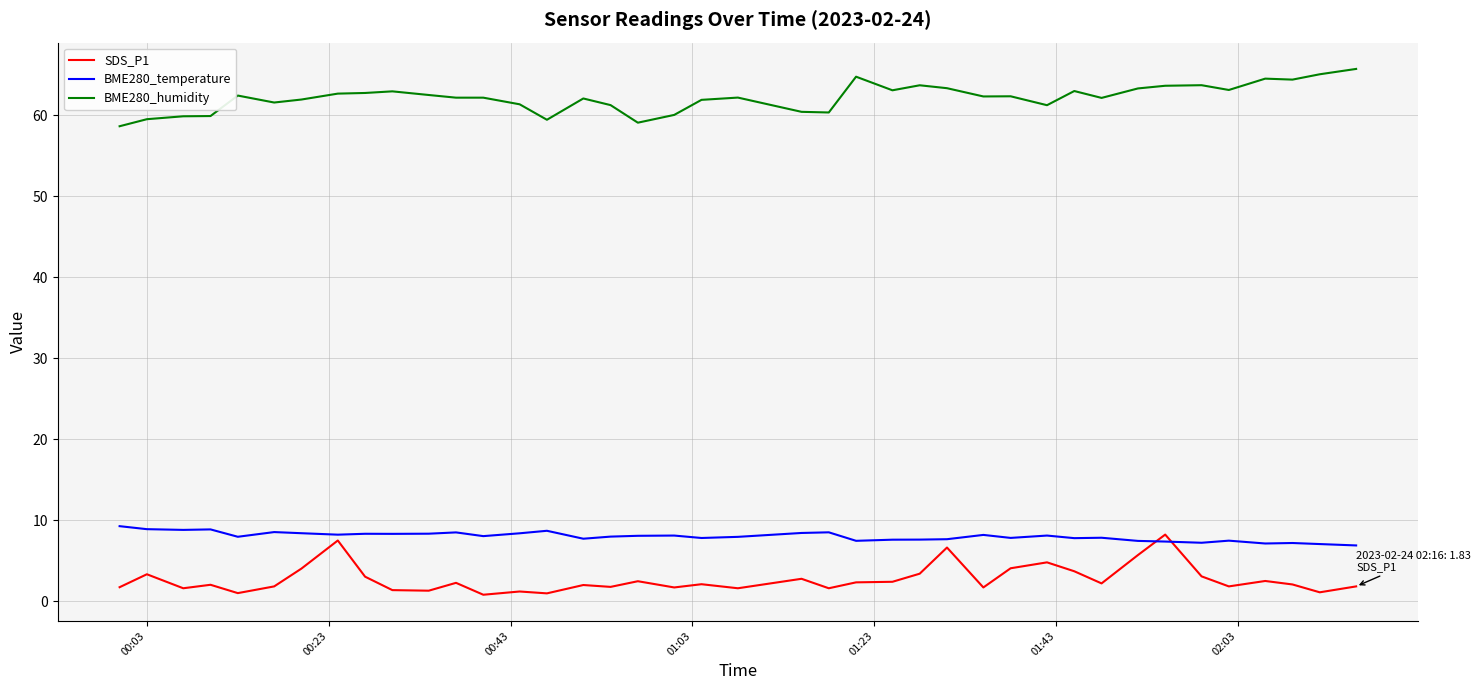

True or false: BME280_temperature and BME280_humidity intersect in this chart.

False